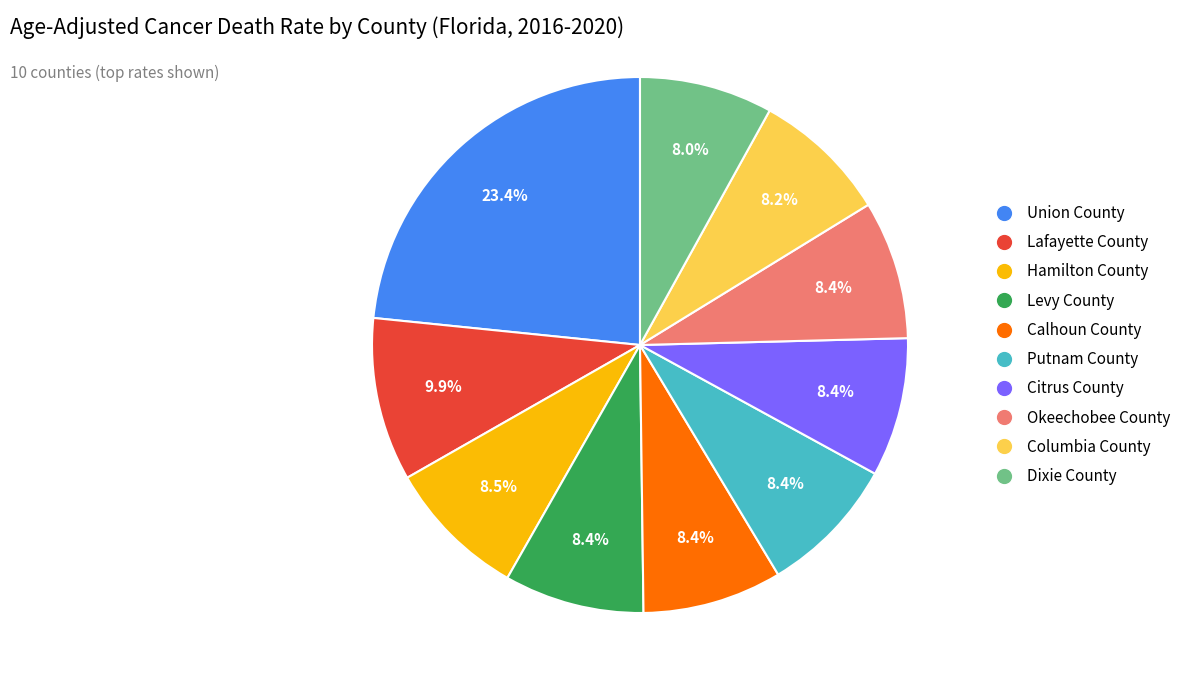

Which has a higher value, Union County or Columbia County?

Union County